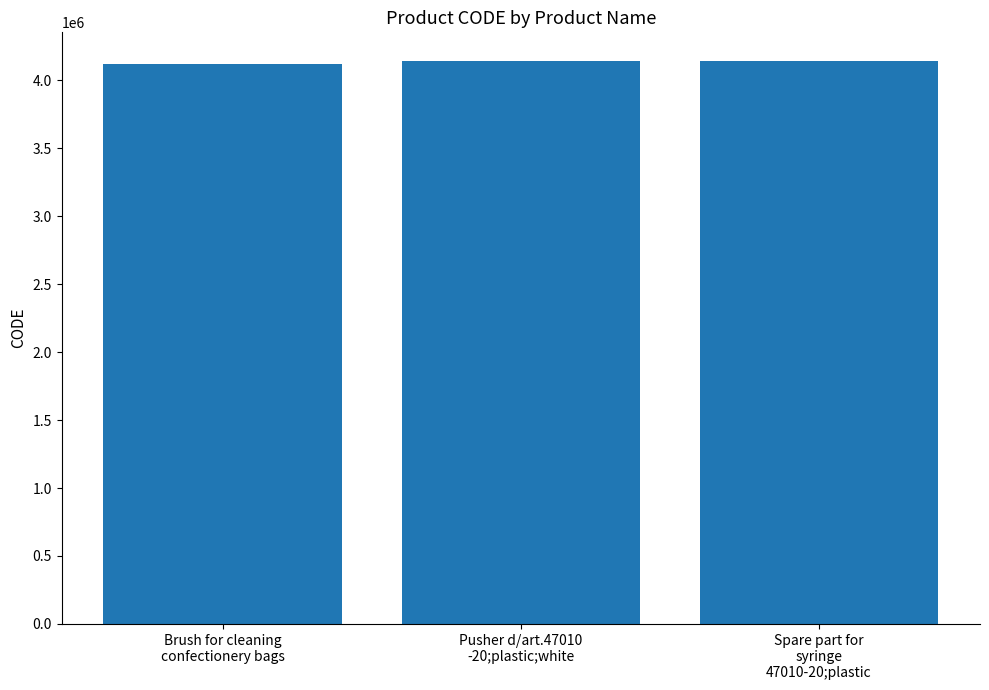

What is the greatest value displayed?

4146938